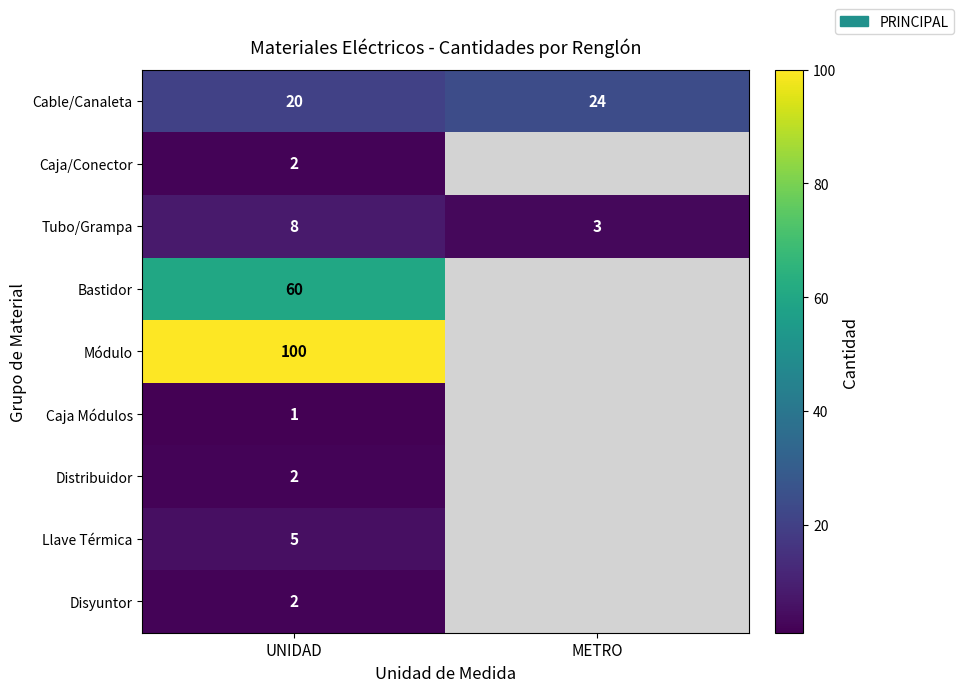

What is the total value across all series at UNIDAD?

200